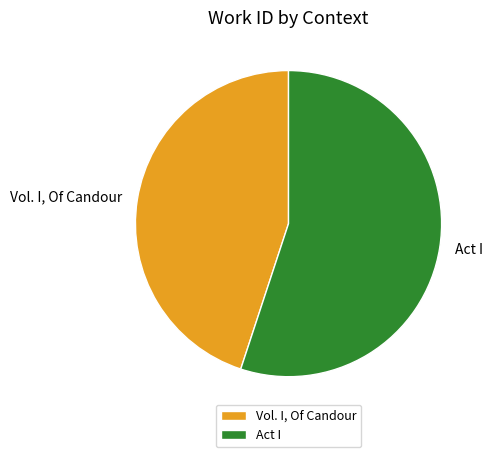

Is the sum of Vol. I, Of Candour and Act I greater than half?

Yes